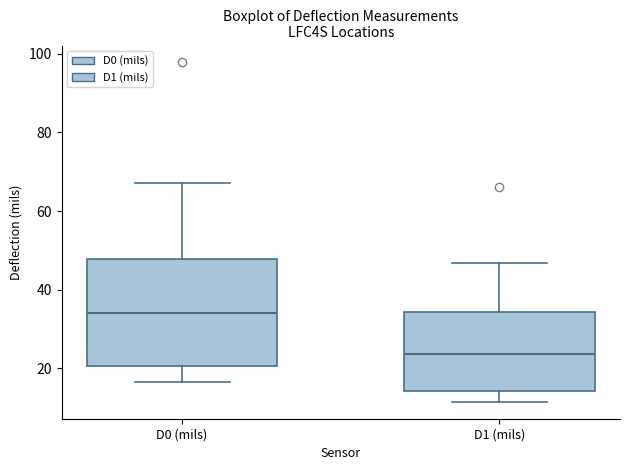

Where is the upper edge of the box for D0 (mils) on the y-axis? The values are not printed on the chart, so give them approximately, as read against the axis.

48